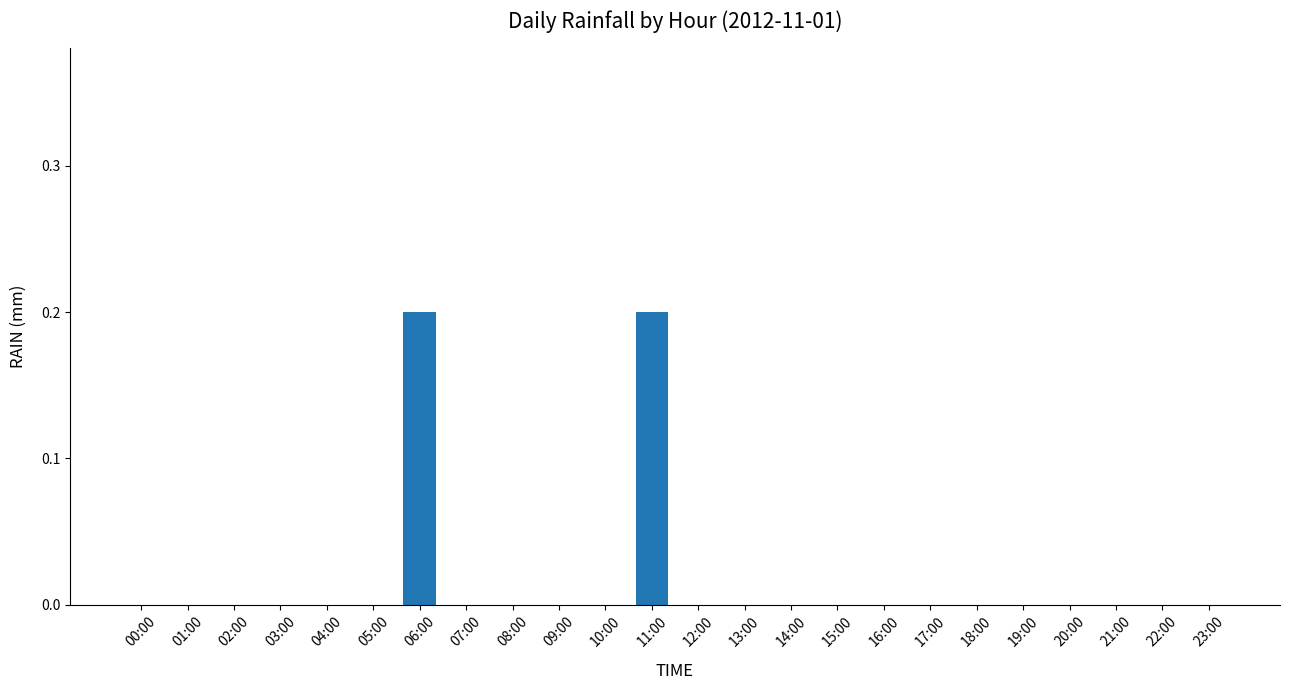

Between 11:00 and 21:00, which is larger?

11:00